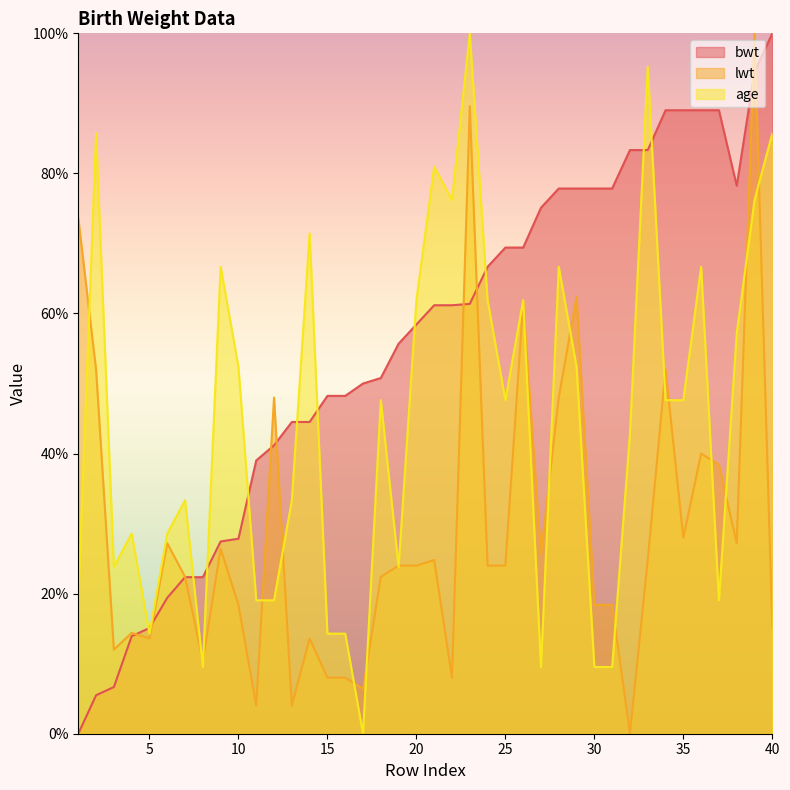

At which category does the chart reach its minimum across all series?

1